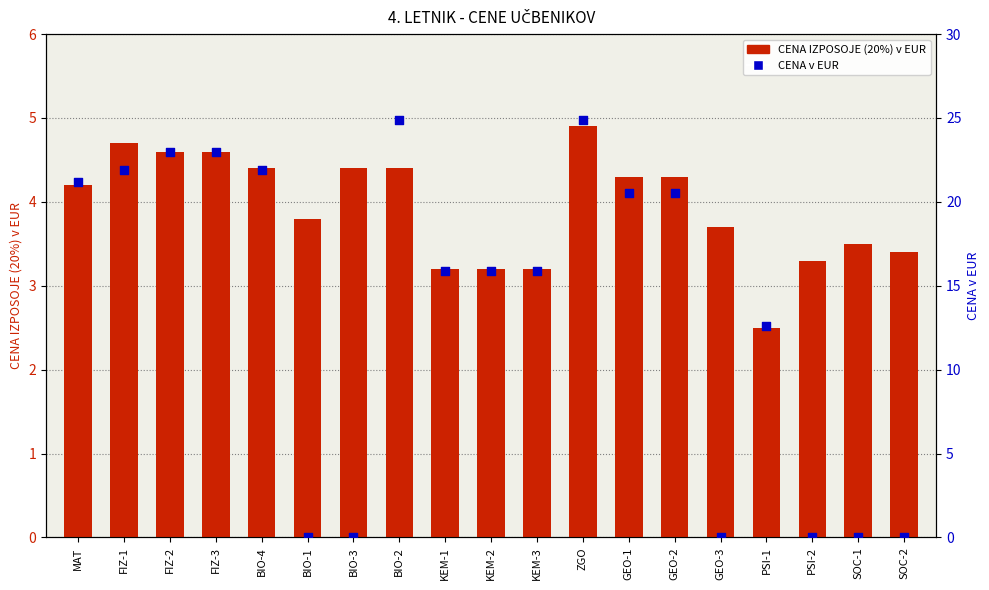

Which series contains the highest Y value?

CENA v EUR